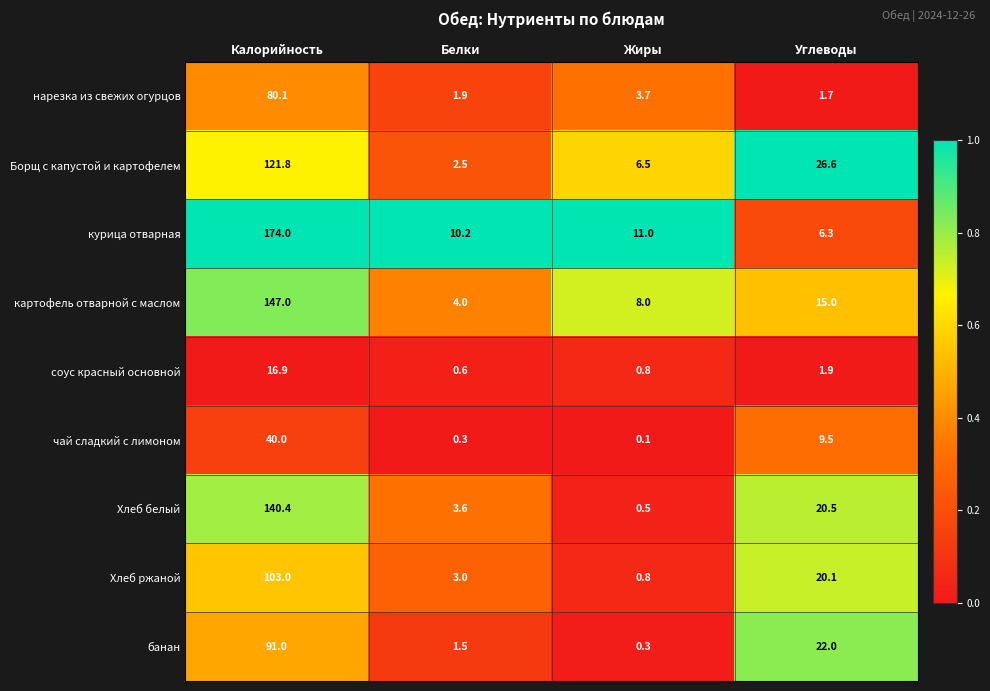

What is the difference between the highest and lowest values at Белки?

9.9